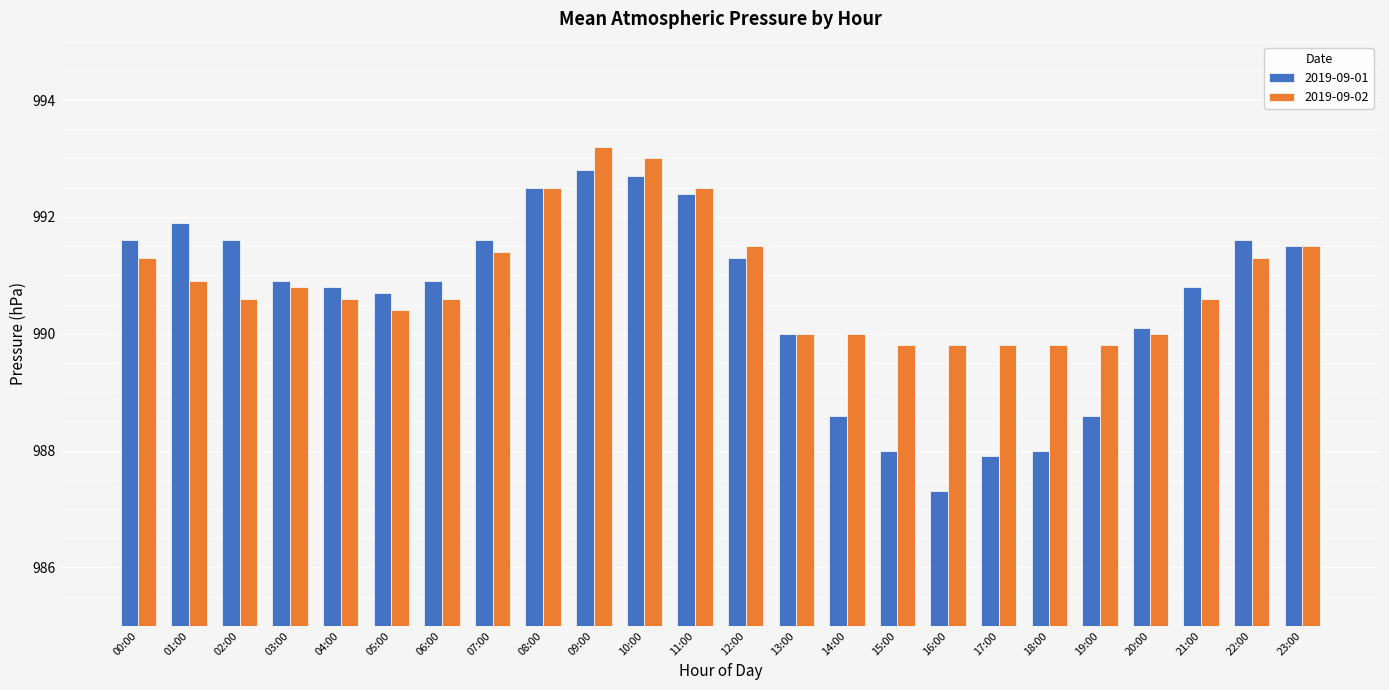

The value of 2019-09-01 at 02:00 is 239.6. True or false?

False